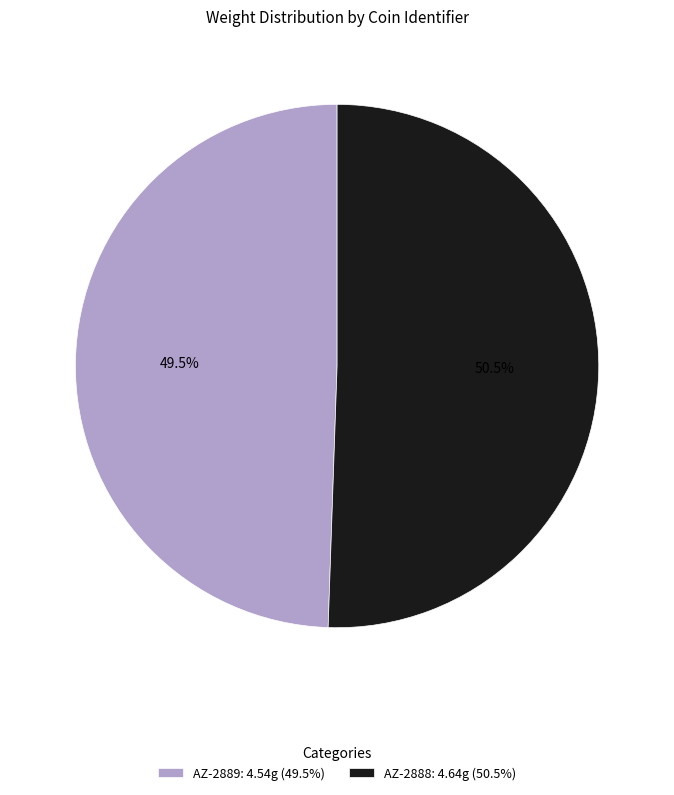

Between AZ-2888 and AZ-2889, which is larger?

AZ-2888